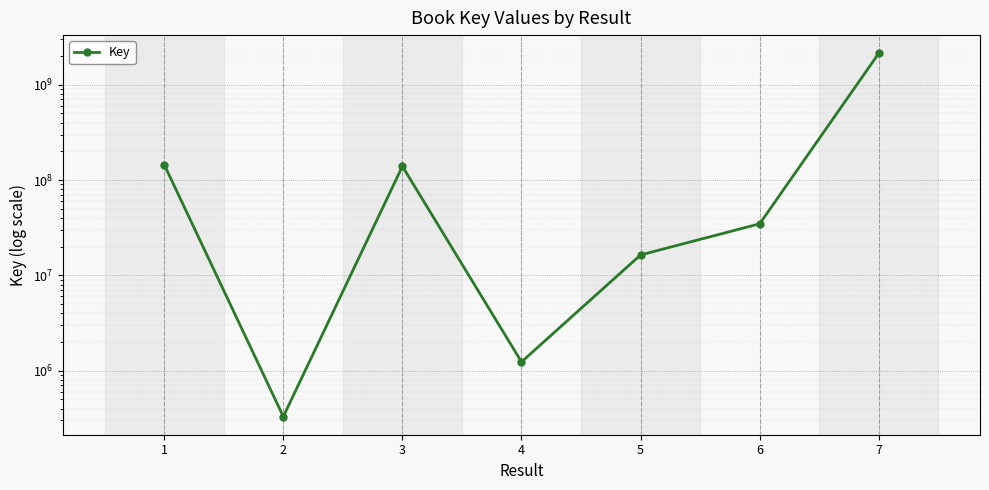

What is the smallest value displayed?

329562